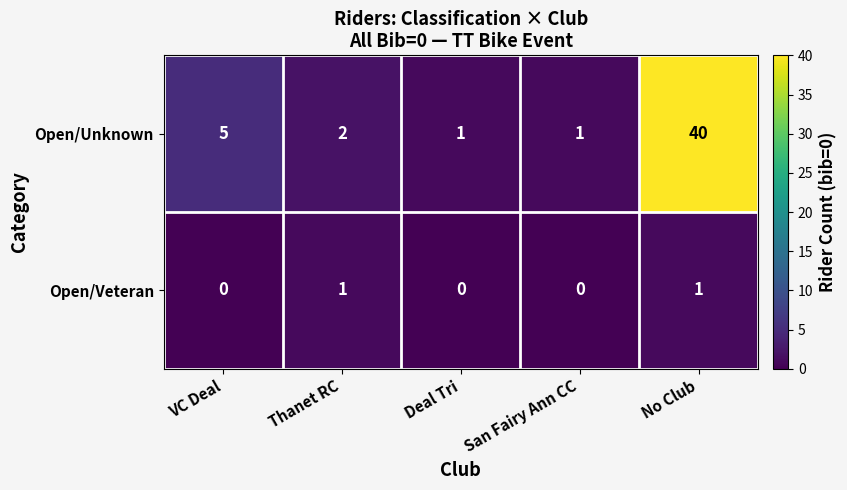

Between VC Deal and No Club, which series saw the biggest shift?

Open/Unknown